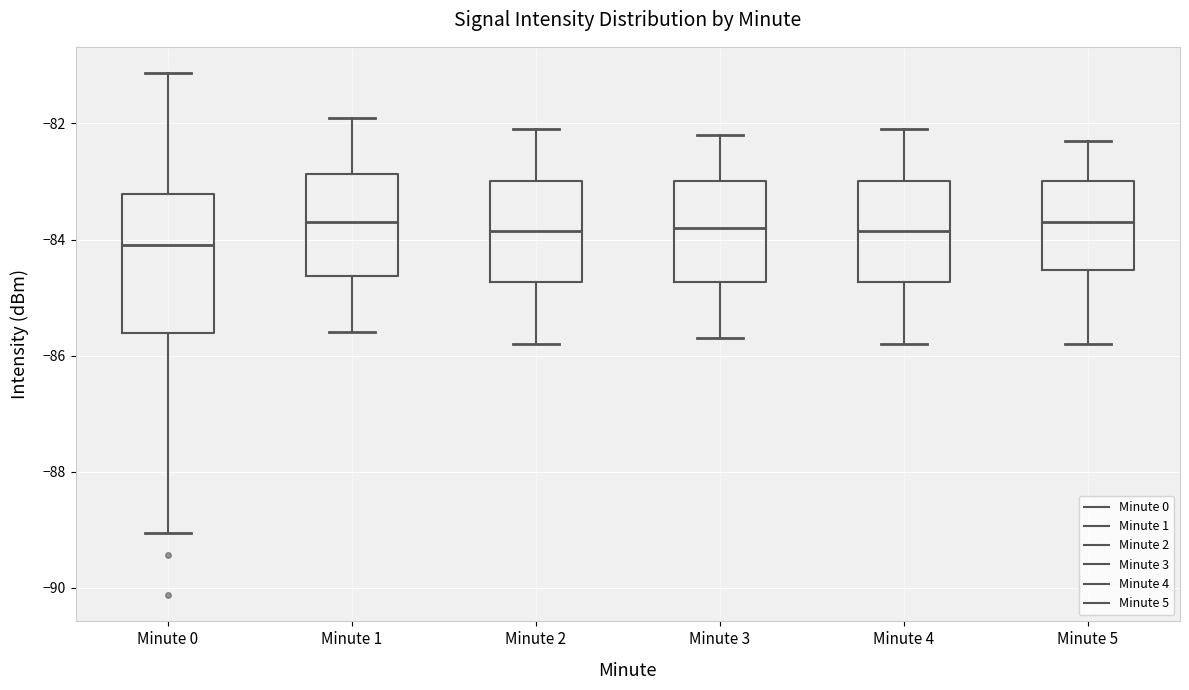

Reading left to right, read every box against the y-axis: the position of its median line, the range the box covers, and the ends of its whiskers. The values are not printed on the chart, so give them approximately, as read against the axis.

Minute 0: median -84.0, box -85.6 to -83.2, whiskers -89.0 to -81.2
Minute 1: median -83.6, box -84.6 to -82.8, whiskers -85.6 to -81.8
Minute 2: median -83.8, box -84.8 to -83.0, whiskers -85.8 to -82.0
Minute 3: median -83.8, box -84.8 to -83.0, whiskers -85.6 to -82.2
Minute 4: median -83.8, box -84.8 to -83.0, whiskers -85.8 to -82.0
Minute 5: median -83.6, box -84.6 to -83.0, whiskers -85.8 to -82.2